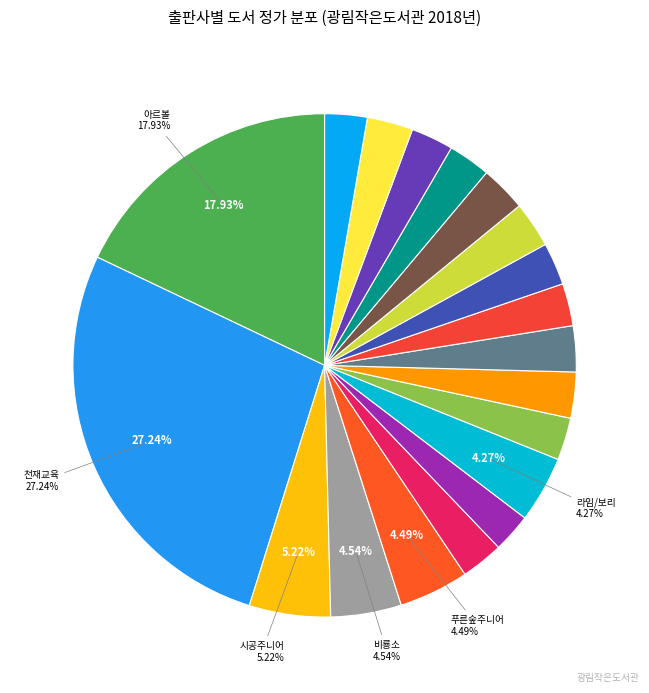

How many segments does this pie chart have?

19